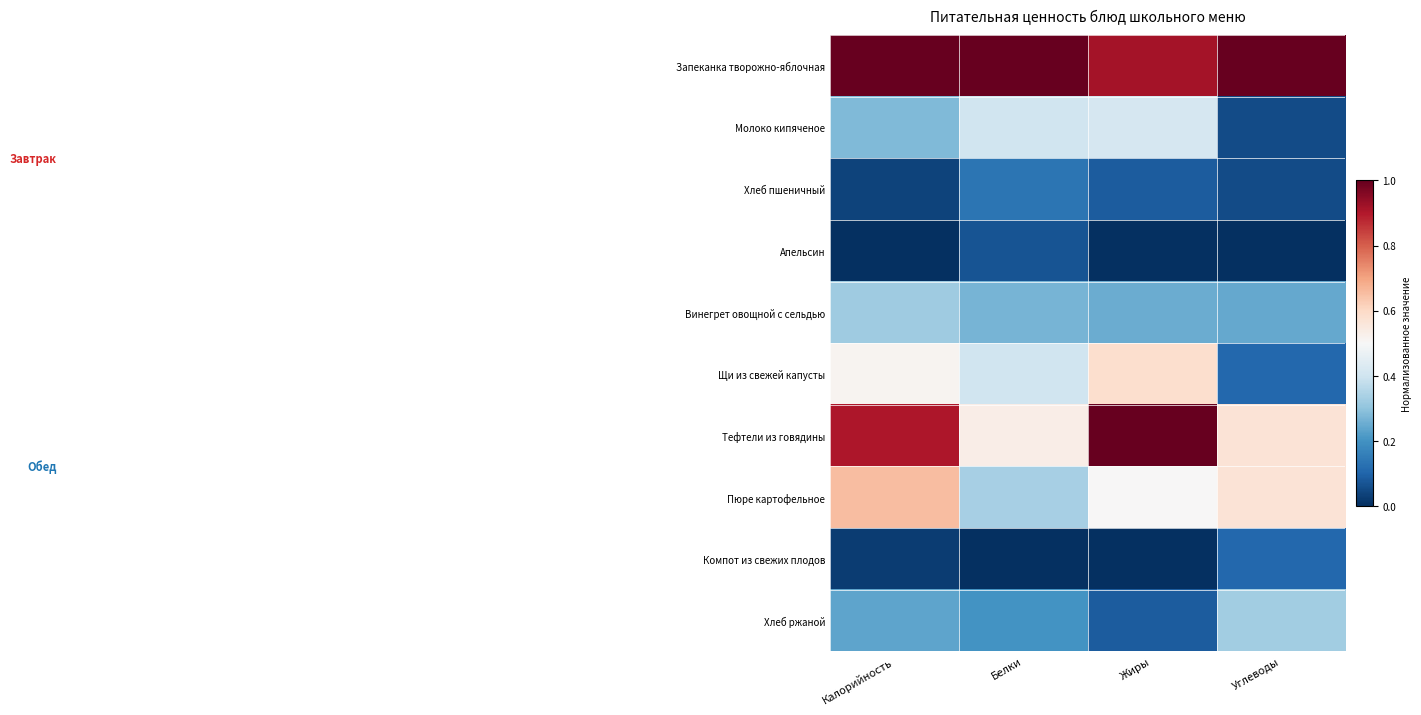

How many distinct data groups are displayed?

10